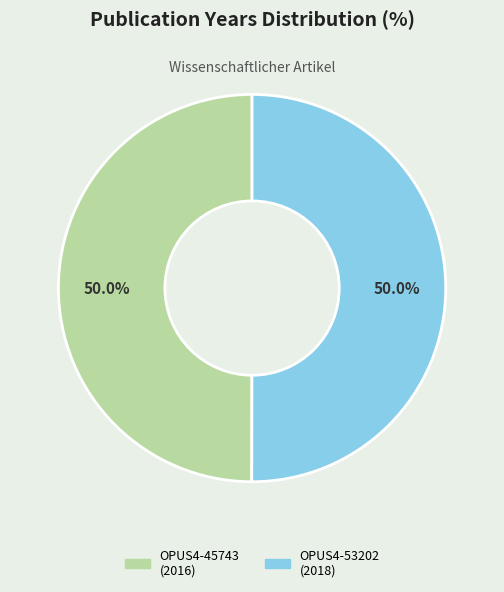

What is the ratio of the value at OPUS4-45743 to the value at OPUS4-53202?

1.0